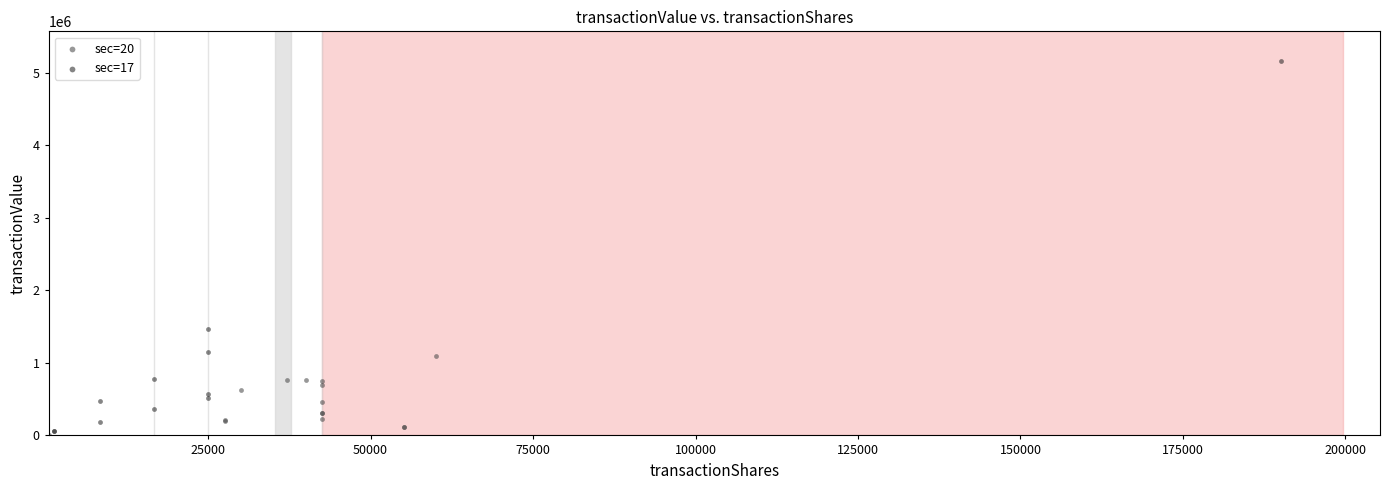

Which series has the widest spread of Y values?

sec=17